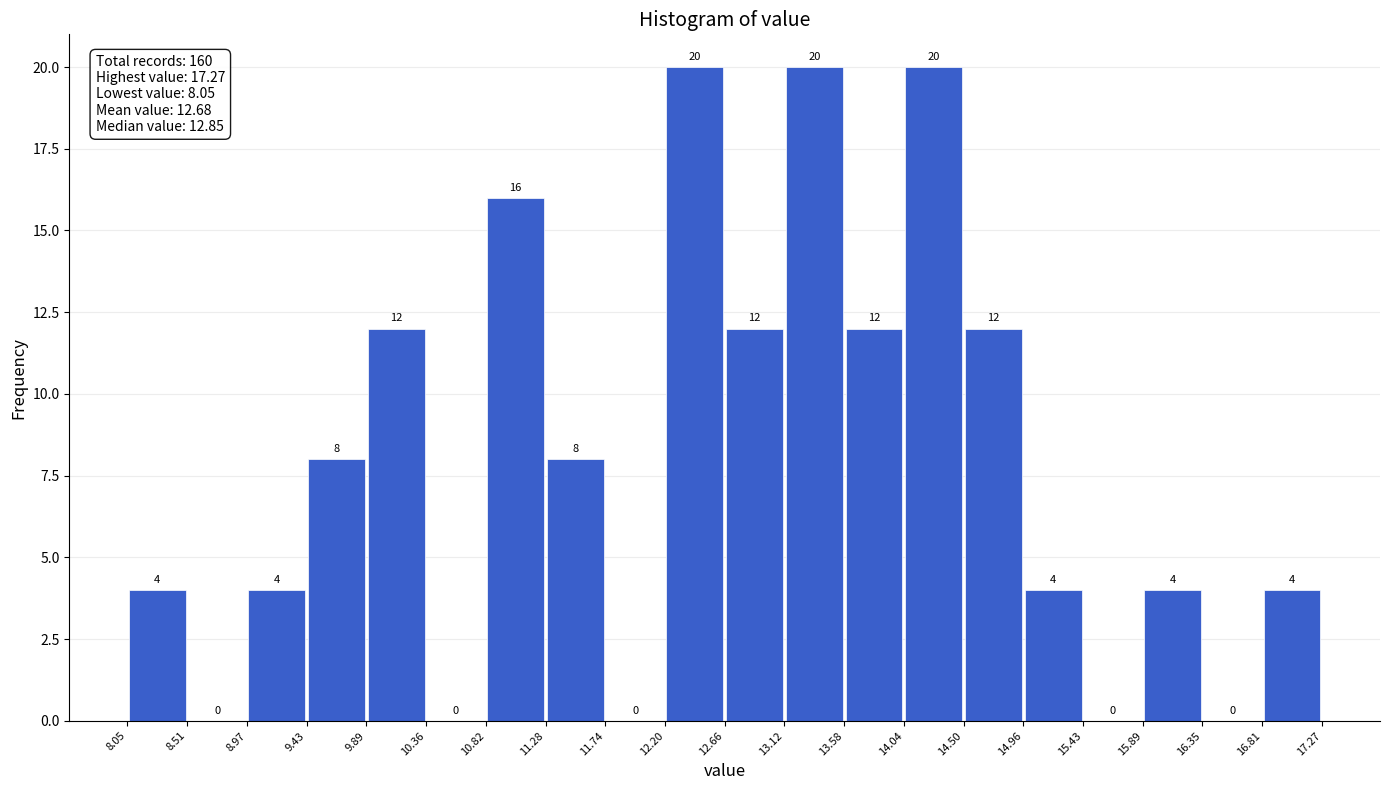

Reading left to right, transcribe this chart: for each bar, give the range it covers on the x-axis and its height.

8.05 to 8.51: 4
8.51 to 8.97: 0
8.97 to 9.43: 4
9.43 to 9.89: 8
9.89 to 10.36: 12
10.36 to 10.82: 0
10.82 to 11.28: 16
11.28 to 11.74: 8
11.74 to 12.20: 0
12.20 to 12.66: 20
12.66 to 13.12: 12
13.12 to 13.58: 20
13.58 to 14.04: 12
14.04 to 14.50: 20
14.50 to 14.96: 12
14.96 to 15.43: 4
15.43 to 15.89: 0
15.89 to 16.35: 4
16.35 to 16.81: 0
16.81 to 17.27: 4